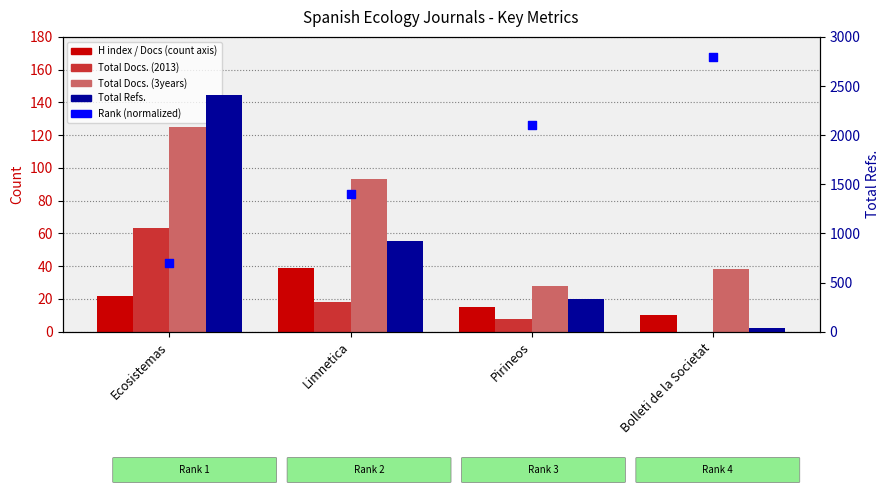

At which category is the sum across all series the highest?

Ecosistemas